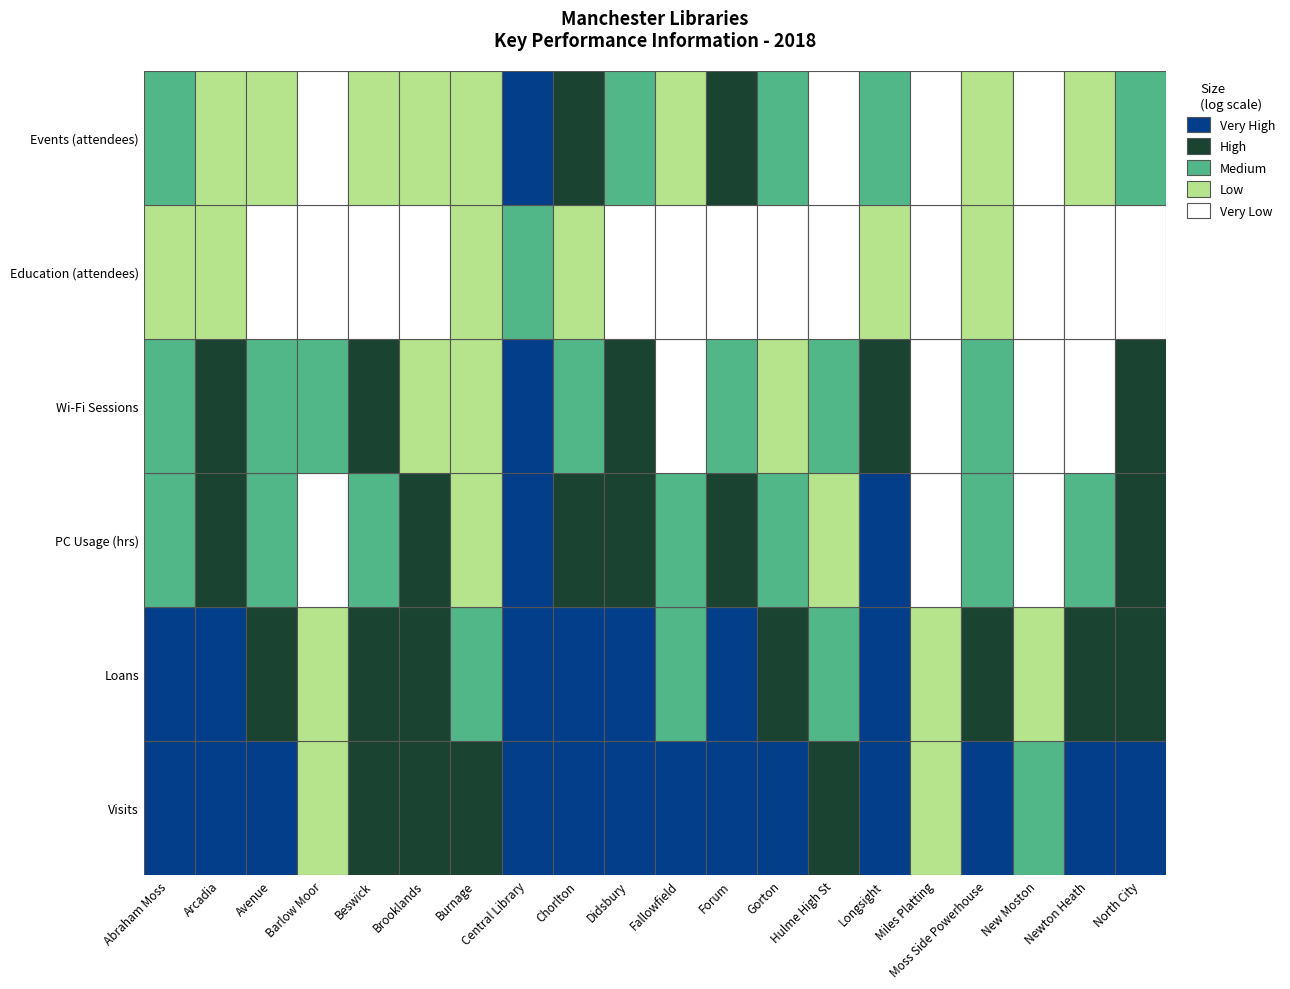

Which series has the largest total across all categories?

Visits